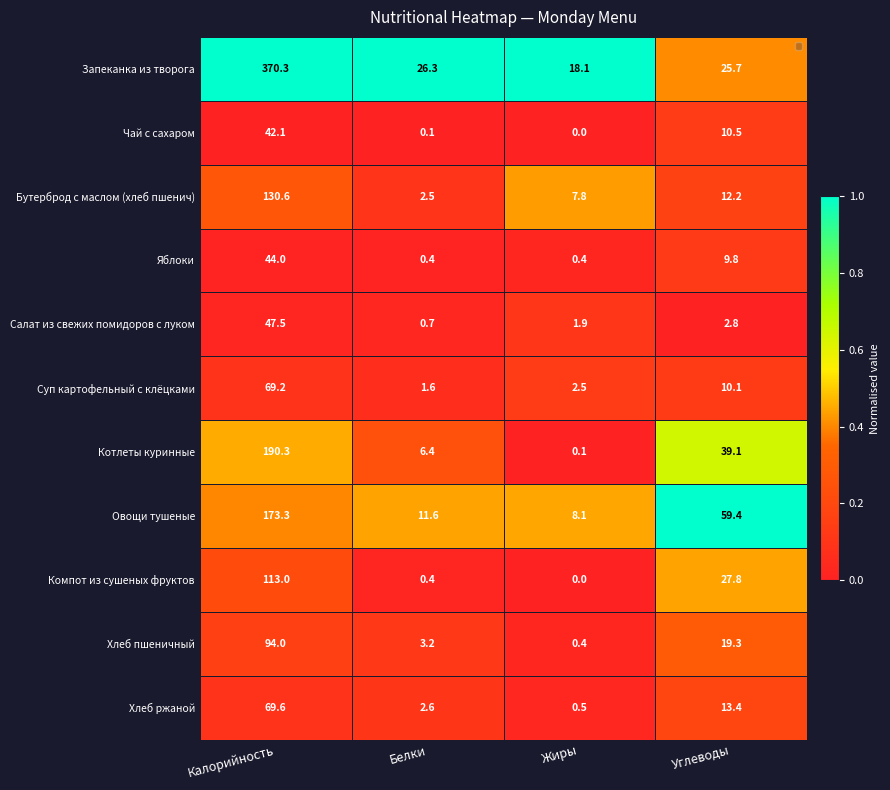

At which label is Салат из свежих помидоров с луком closest to 24?

Углеводы